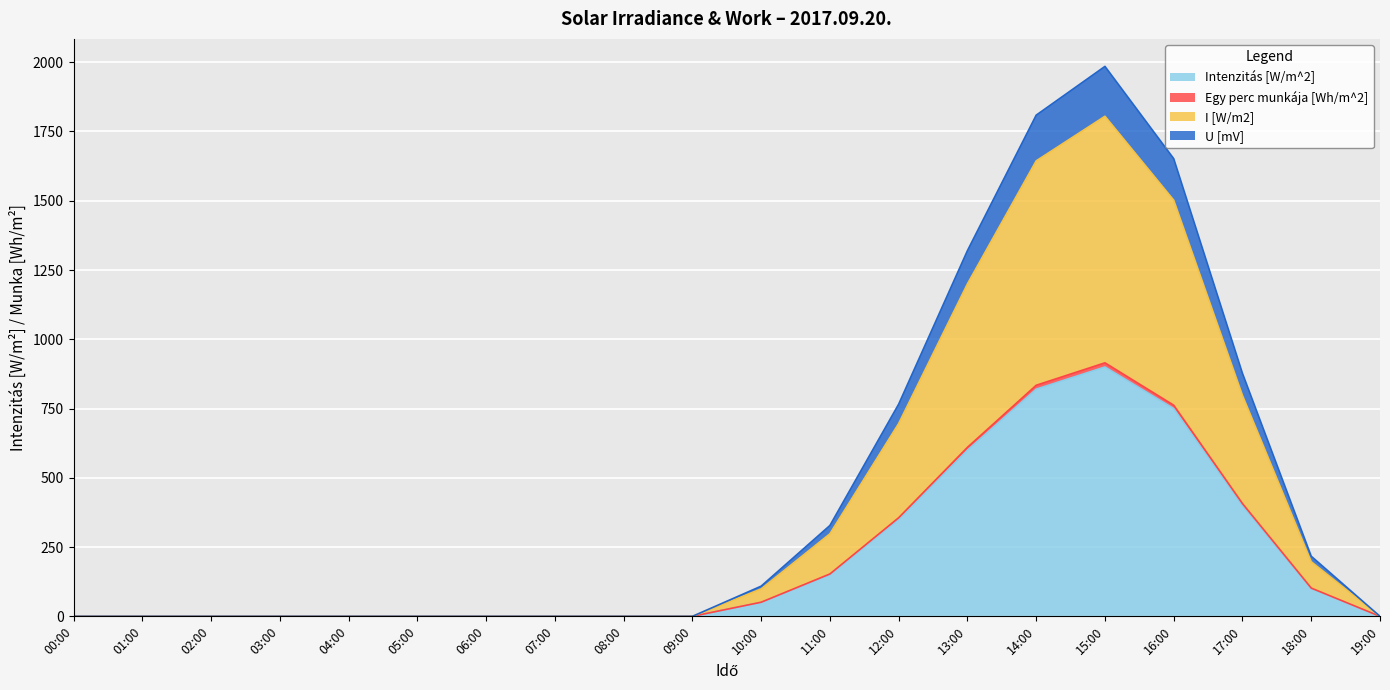

Read the U [mV] value at 17:00, to the nearest 50.

900